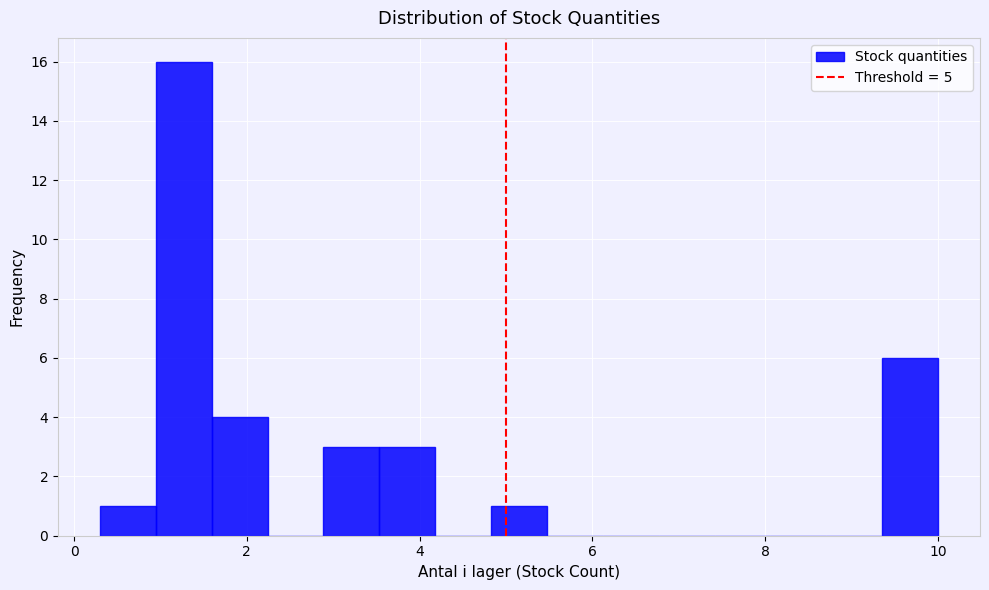

Around what value on the x-axis is the tallest bar? Give the approximate position of its centre, as read against the axis.

1.2